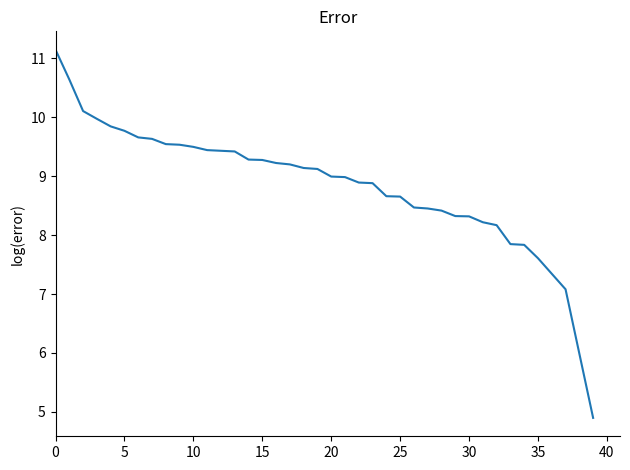

What is the maximum value shown in the chart?

11.1